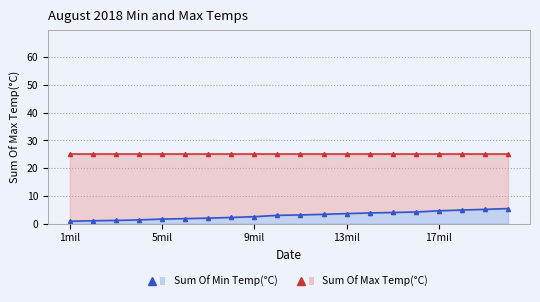

True or false: there are more than 1 points higher than both neighbors.

False